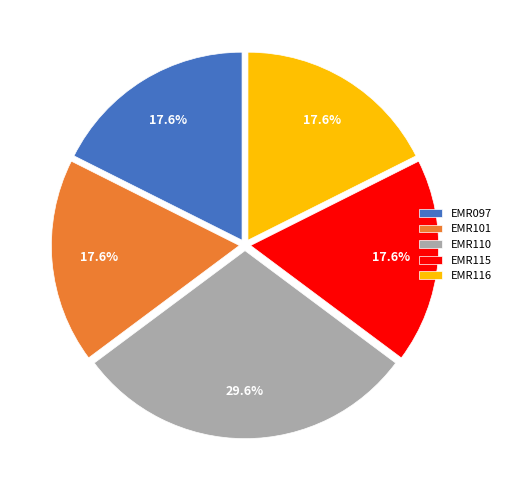

Approximately how many times larger is the value at EMR097 compared to EMR115?

1.0